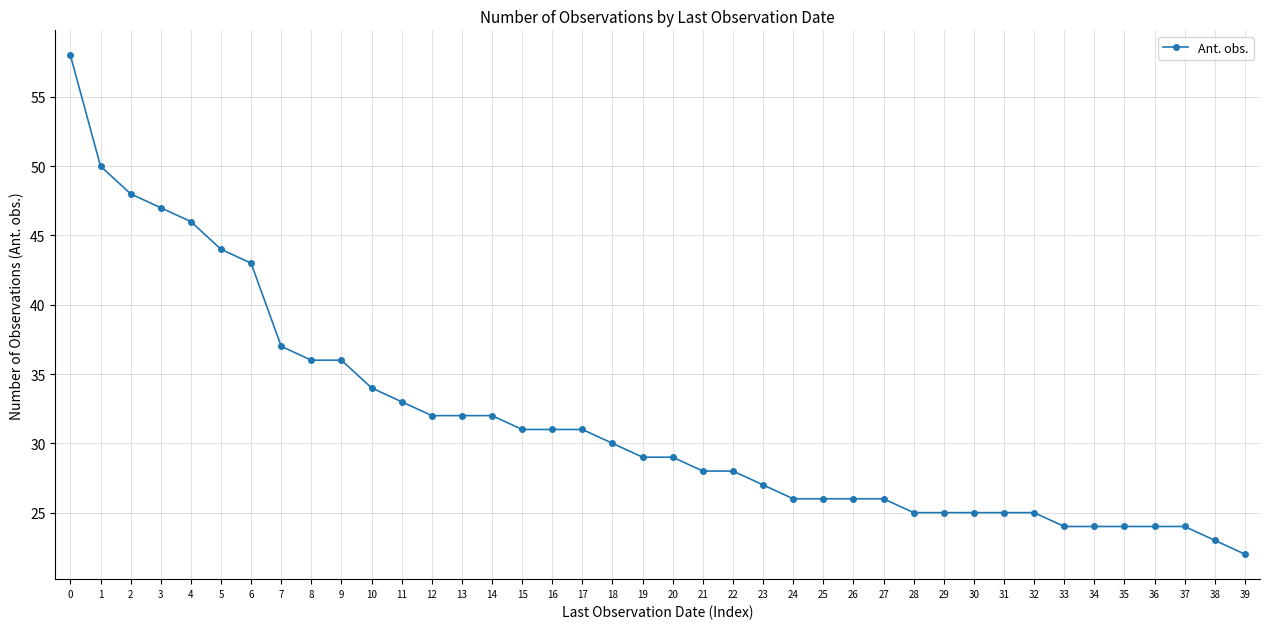

The value at 1 is 75. True or false?

False